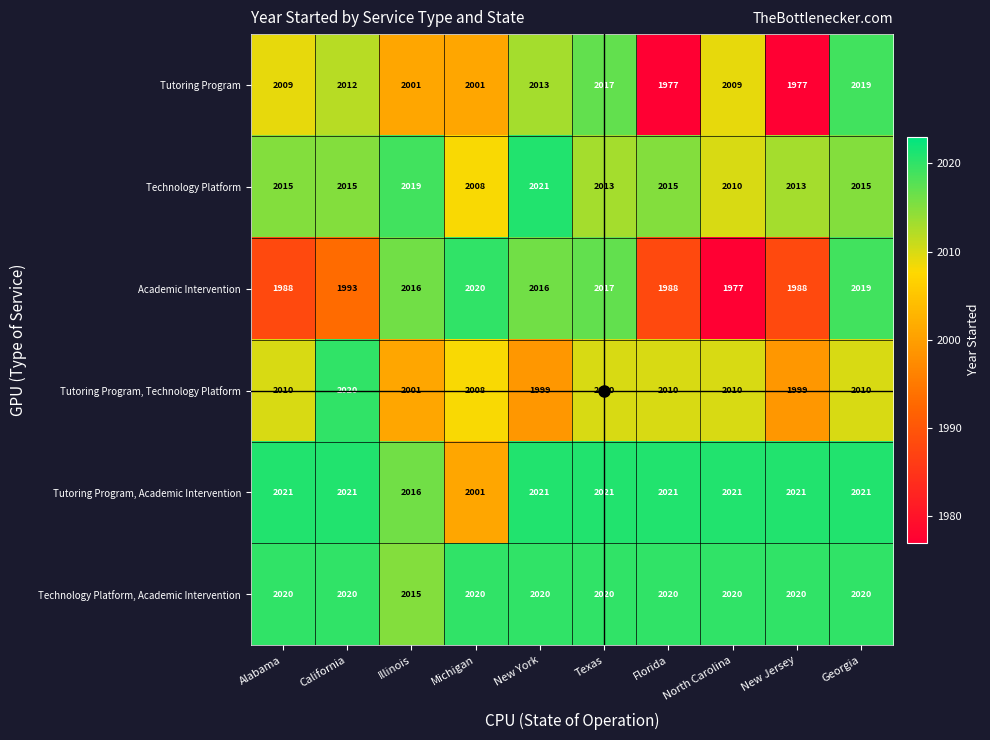

What is the spread (max minus min) of values at Michigan?

19